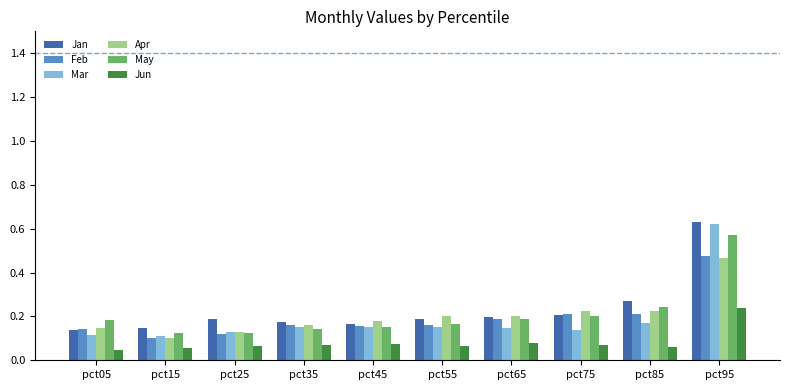

The Apr series shows 0.2 at pct35. True or false?

True